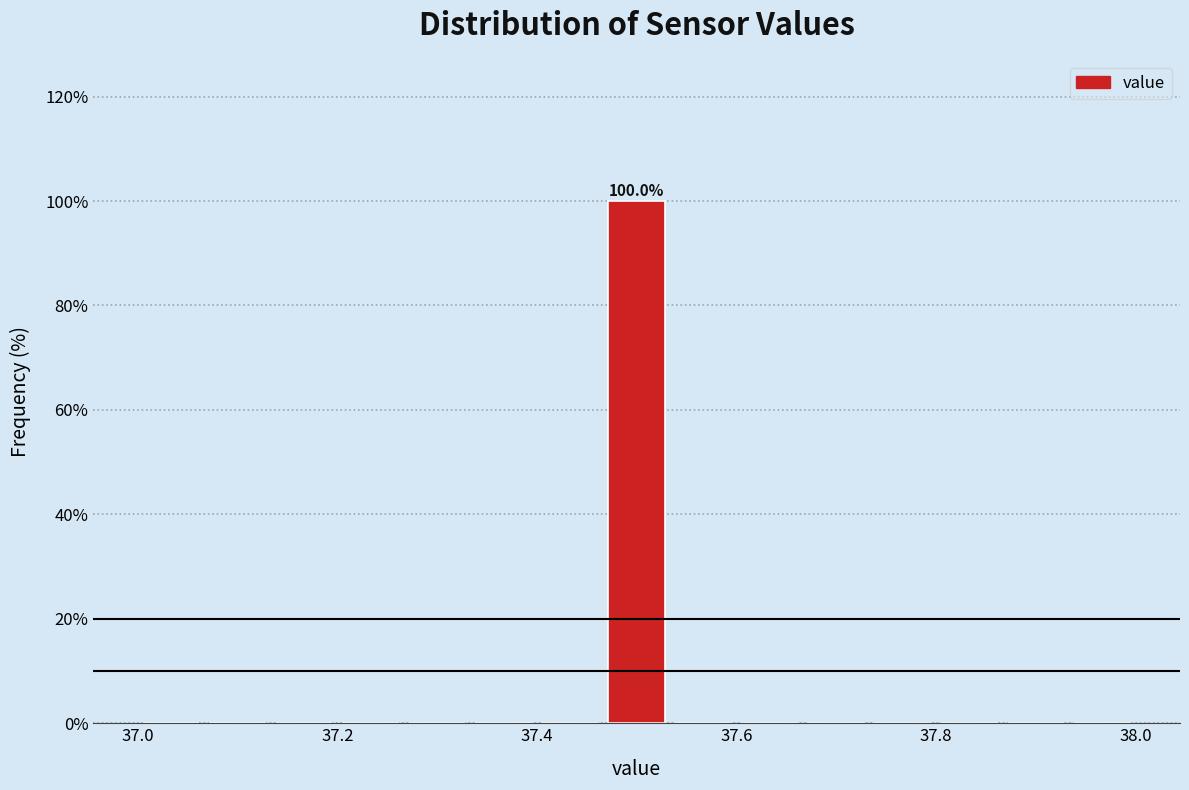

Read against the x-axis, roughly where is the centre of the tallest bar?

37.50